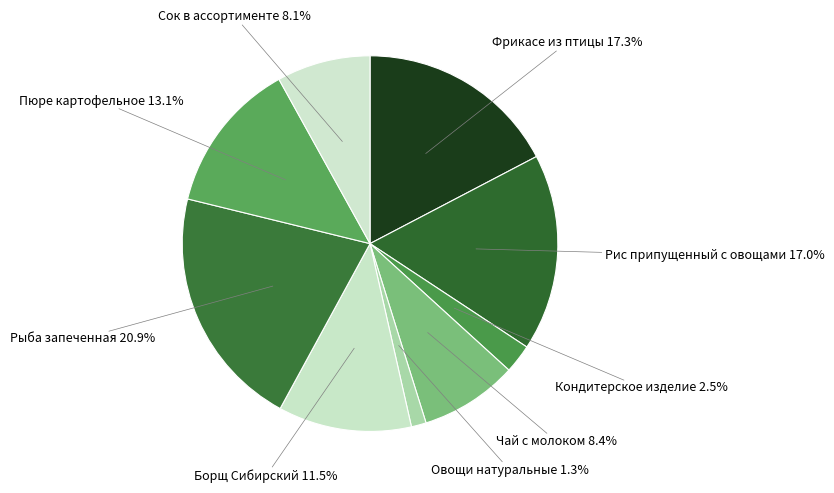

Is it true that Рыба запеченная is 21% of the pie?

True